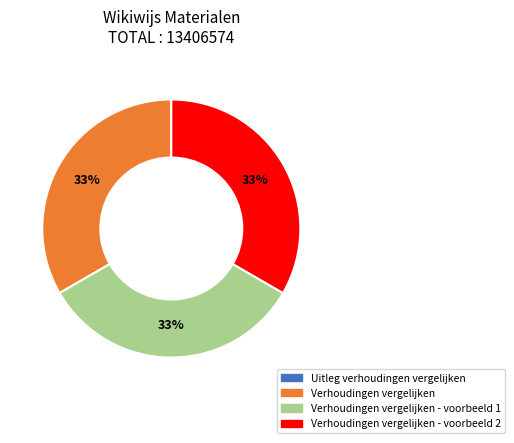

To the nearest percent, what portion does Verhoudingen vergelijken - voorbeeld 1 represent?

33%